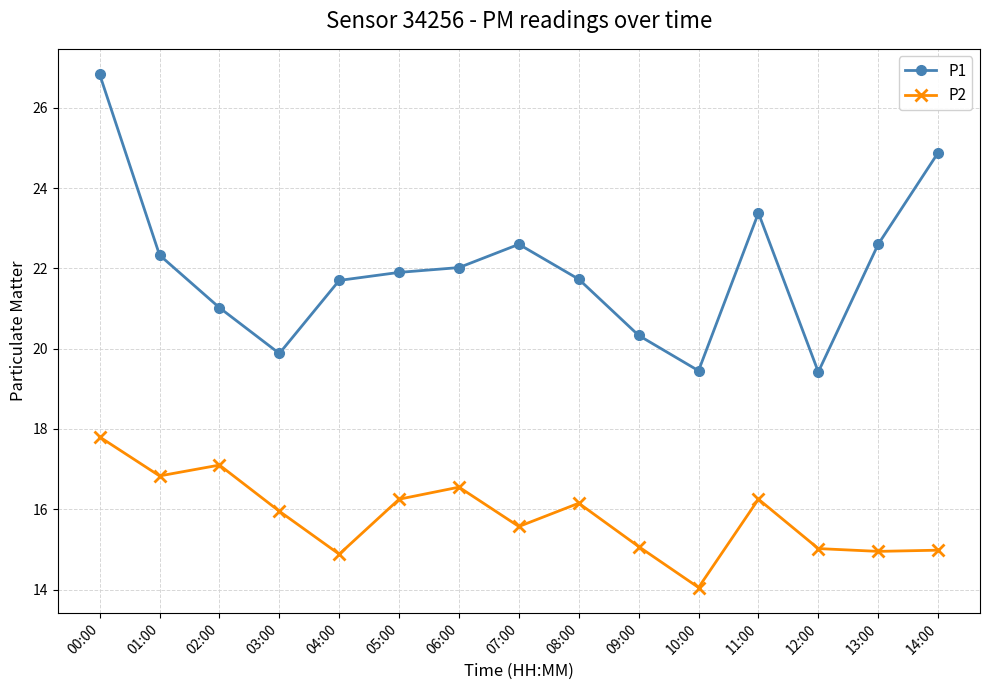

What position from the right is 07:00?

8